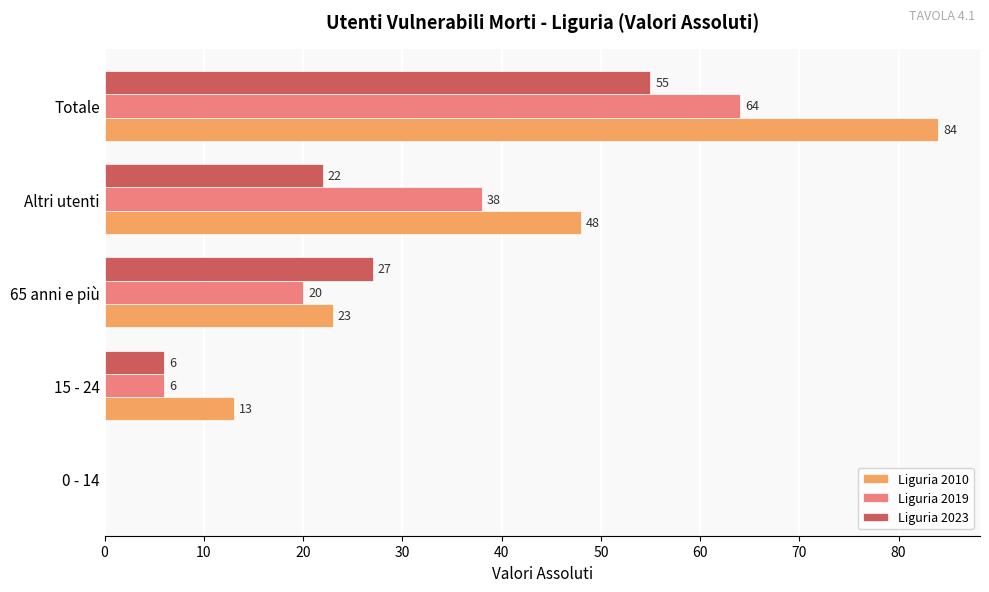

Which series has the largest total across all categories?

Liguria 2010